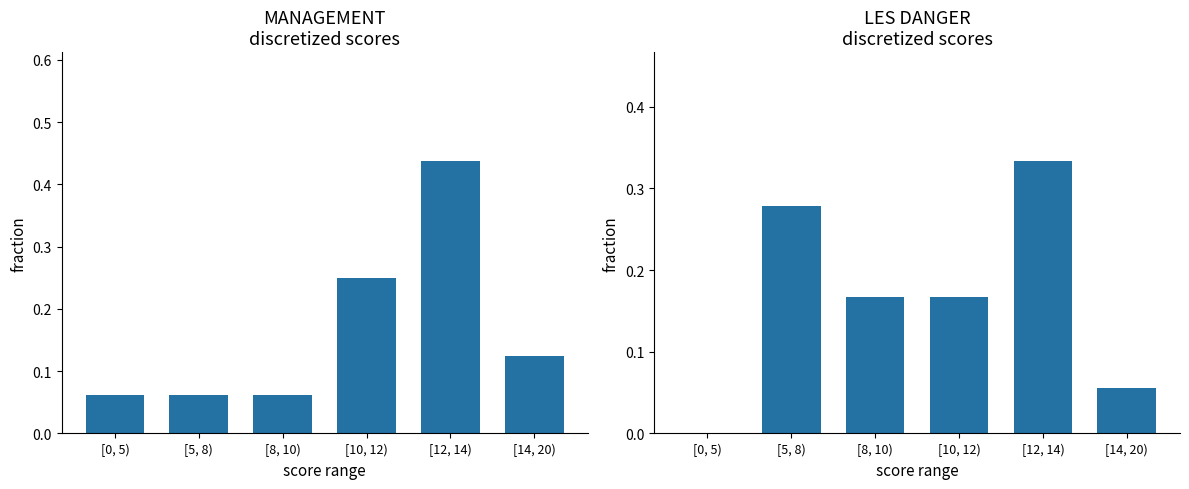

Reading left to right, extract all data points from this chart.

MANAGEMENT: 0.1	0.1	0.1	0.2	0.4	0.1
LES DANGER: 0.0	0.3	0.2	0.2	0.3	0.1